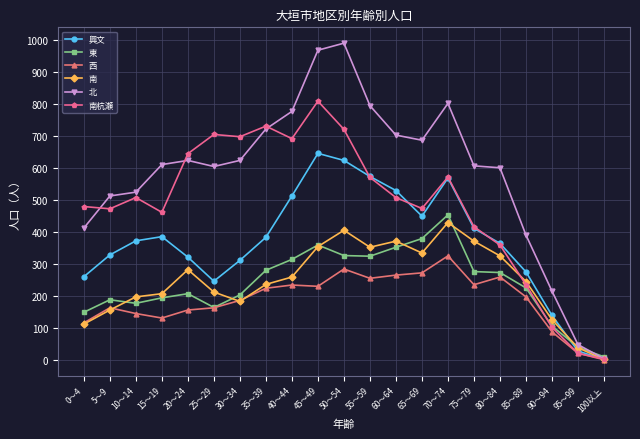

Which label corresponds to the smallest value in the chart?

100以上